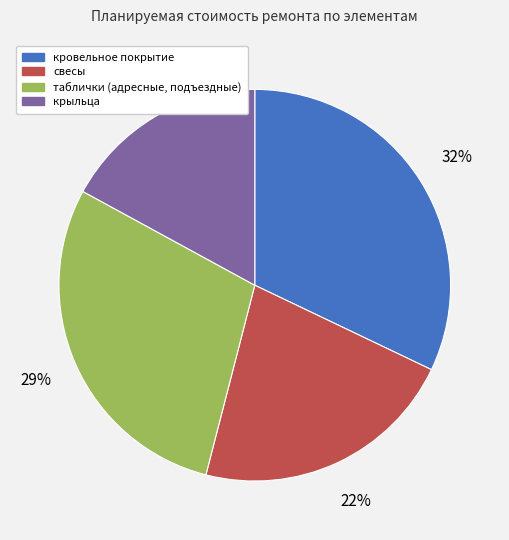

Do кровельное покрытие and таблички (адресные, подъездные) together represent more than half of the pie?

Yes